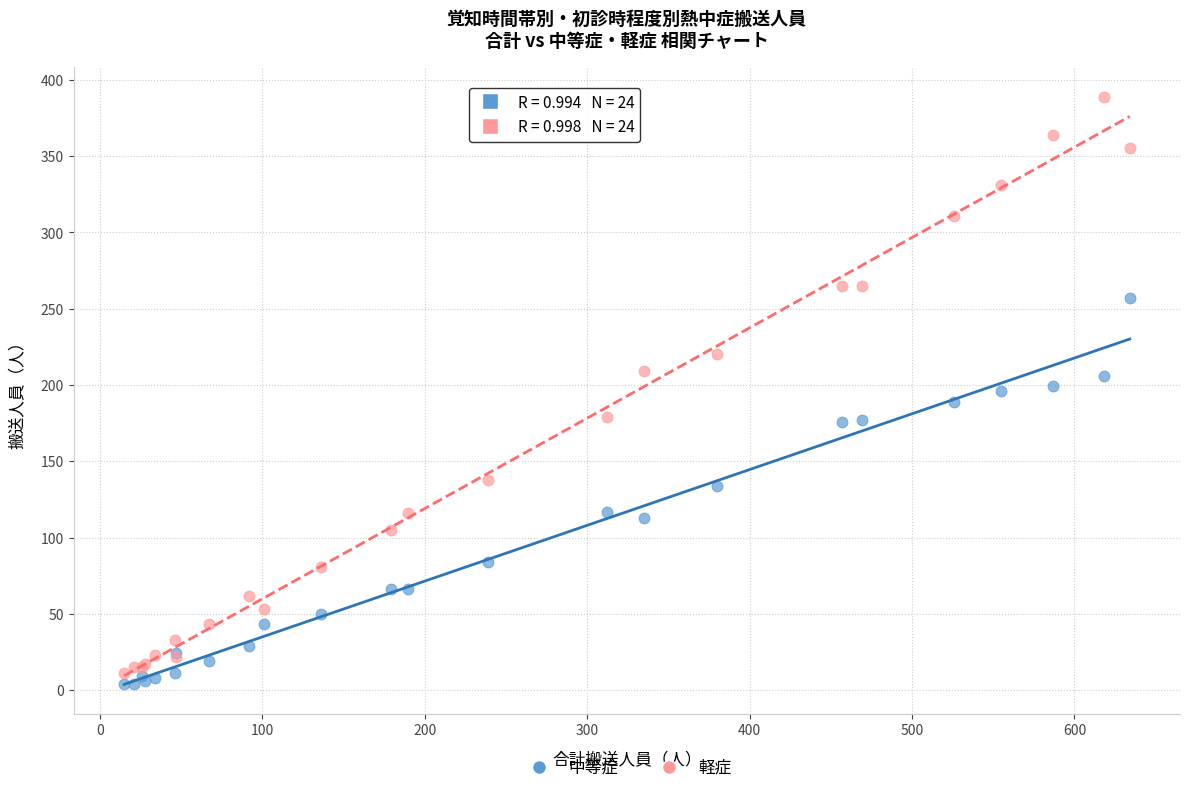

What is the X range (max minus min) for the scatter plot?

619